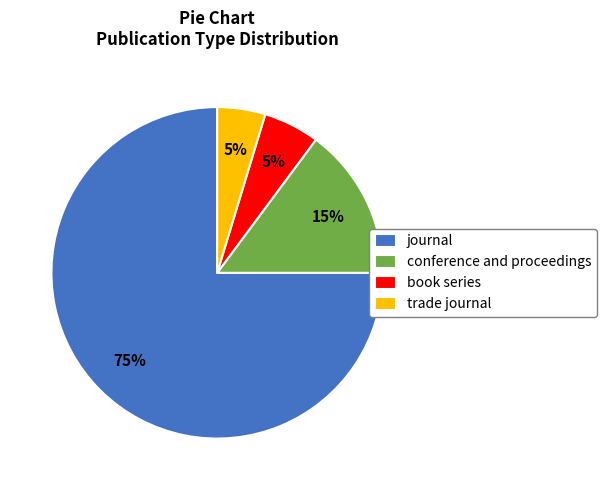

To the nearest percent, what portion does journal represent?

75%